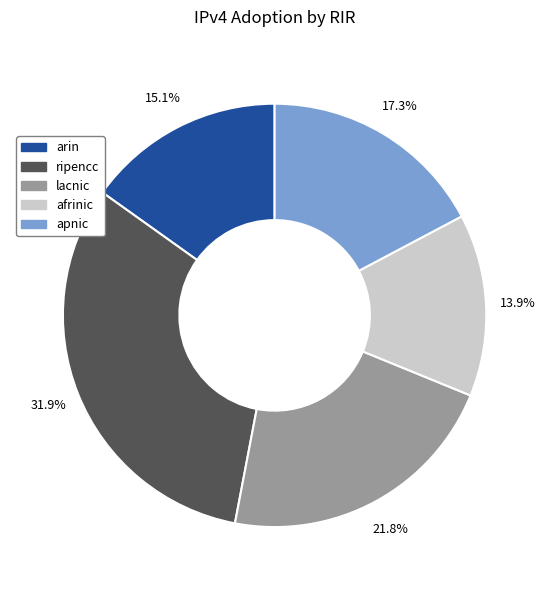

Which has a higher value, arin or afrinic?

arin